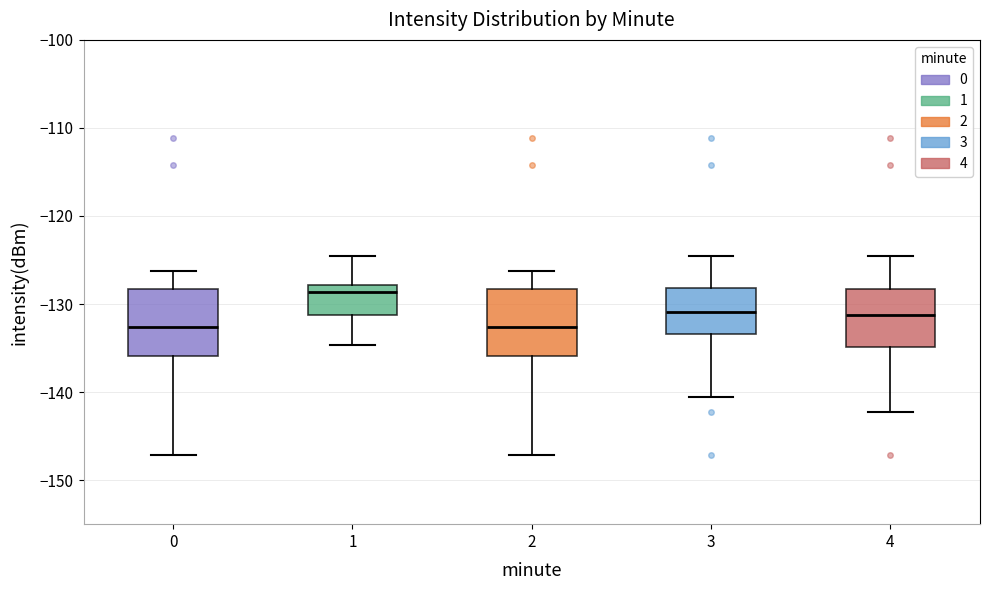

Which box's median line is the highest?

1